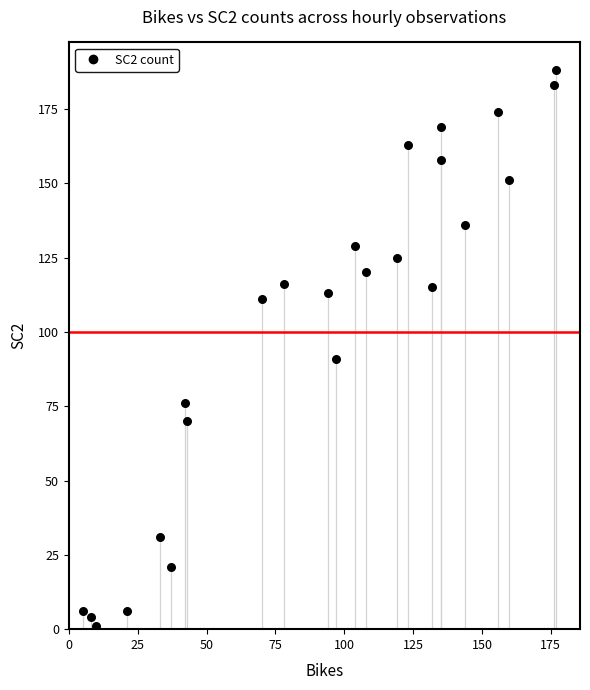

What is the range of Y values (max minus min)?

187